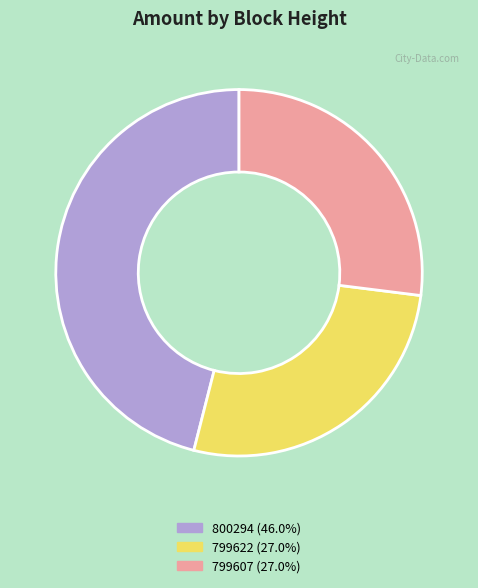

True or false: 800294 accounts for 52% of the total.

False